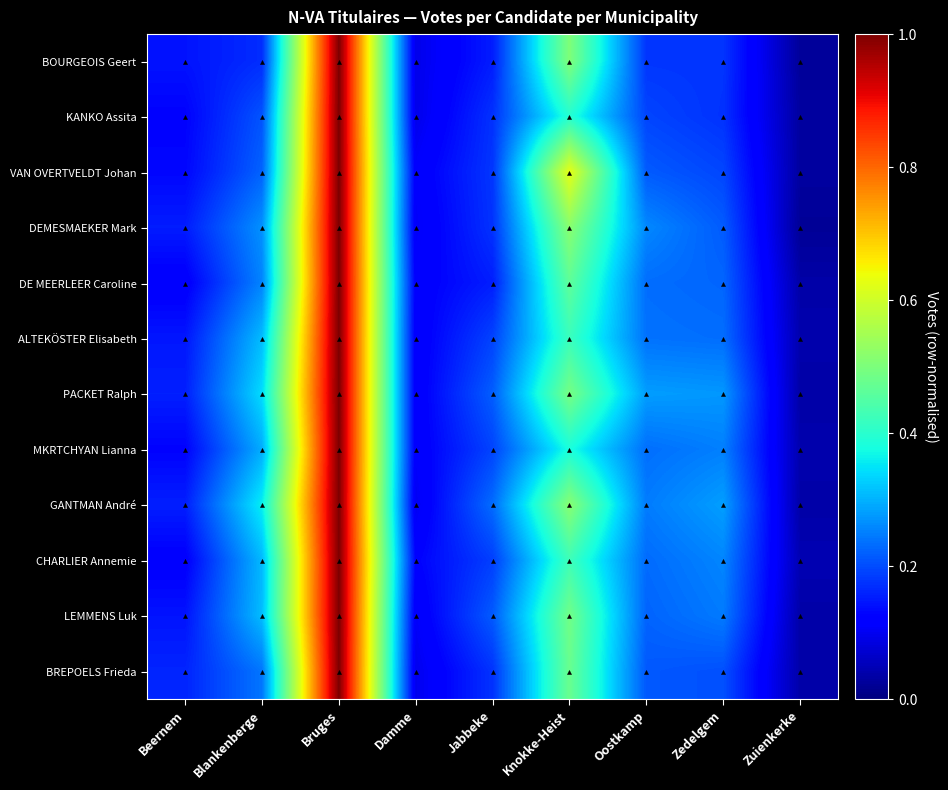

Reading right to left, list all the values displayed in this chart.

BOURGEOIS Geert: Zuienkerke=0.0	Zedelgem=0.2	Oostkamp=0.2	Knokke-Heist=0.5	Jabbeke=0.2	Damme=0.1	Bruges=1.0	Blankenberge=0.2	Beernem=0.1
KANKO Assita: Zuienkerke=0.0	Zedelgem=0.2	Oostkamp=0.2	Knokke-Heist=0.4	Jabbeke=0.2	Damme=0.1	Bruges=1.0	Blankenberge=0.2	Beernem=0.1
VAN OVERTVELDT Johan: Zuienkerke=0.0	Zedelgem=0.2	Oostkamp=0.2	Knokke-Heist=0.6	Jabbeke=0.2	Damme=0.1	Bruges=1.0	Blankenberge=0.2	Beernem=0.1
DEMESMAEKER Mark: Zuienkerke=0.0	Zedelgem=0.2	Oostkamp=0.3	Knokke-Heist=0.5	Jabbeke=0.2	Damme=0.1	Bruges=1.0	Blankenberge=0.3	Beernem=0.2
DE MEERLEER Caroline: Zuienkerke=0.0	Zedelgem=0.2	Oostkamp=0.2	Knokke-Heist=0.5	Jabbeke=0.2	Damme=0.1	Bruges=1.0	Blankenberge=0.3	Beernem=0.1
ALTEKÖSTER Elisabeth: Zuienkerke=0.0	Zedelgem=0.2	Oostkamp=0.2	Knokke-Heist=0.4	Jabbeke=0.2	Damme=0.1	Bruges=1.0	Blankenberge=0.3	Beernem=0.1
PACKET Ralph: Zuienkerke=0.0	Zedelgem=0.3	Oostkamp=0.3	Knokke-Heist=0.5	Jabbeke=0.2	Damme=0.1	Bruges=1.0	Blankenberge=0.3	Beernem=0.2
MKRTCHYAN Lianna: Zuienkerke=0.0	Zedelgem=0.3	Oostkamp=0.2	Knokke-Heist=0.4	Jabbeke=0.2	Damme=0.1	Bruges=1.0	Blankenberge=0.3	Beernem=0.1
GANTMAN André: Zuienkerke=0.0	Zedelgem=0.3	Oostkamp=0.2	Knokke-Heist=0.5	Jabbeke=0.2	Damme=0.1	Bruges=1.0	Blankenberge=0.4	Beernem=0.2
CHARLIER Annemie: Zuienkerke=0.0	Zedelgem=0.3	Oostkamp=0.2	Knokke-Heist=0.4	Jabbeke=0.2	Damme=0.1	Bruges=1.0	Blankenberge=0.3	Beernem=0.1
LEMMENS Luk: Zuienkerke=0.0	Zedelgem=0.2	Oostkamp=0.2	Knokke-Heist=0.5	Jabbeke=0.2	Damme=0.1	Bruges=1.0	Blankenberge=0.3	Beernem=0.1
BREPOELS Frieda: Zuienkerke=0.0	Zedelgem=0.2	Oostkamp=0.2	Knokke-Heist=0.5	Jabbeke=0.2	Damme=0.1	Bruges=1.0	Blankenberge=0.2	Beernem=0.2